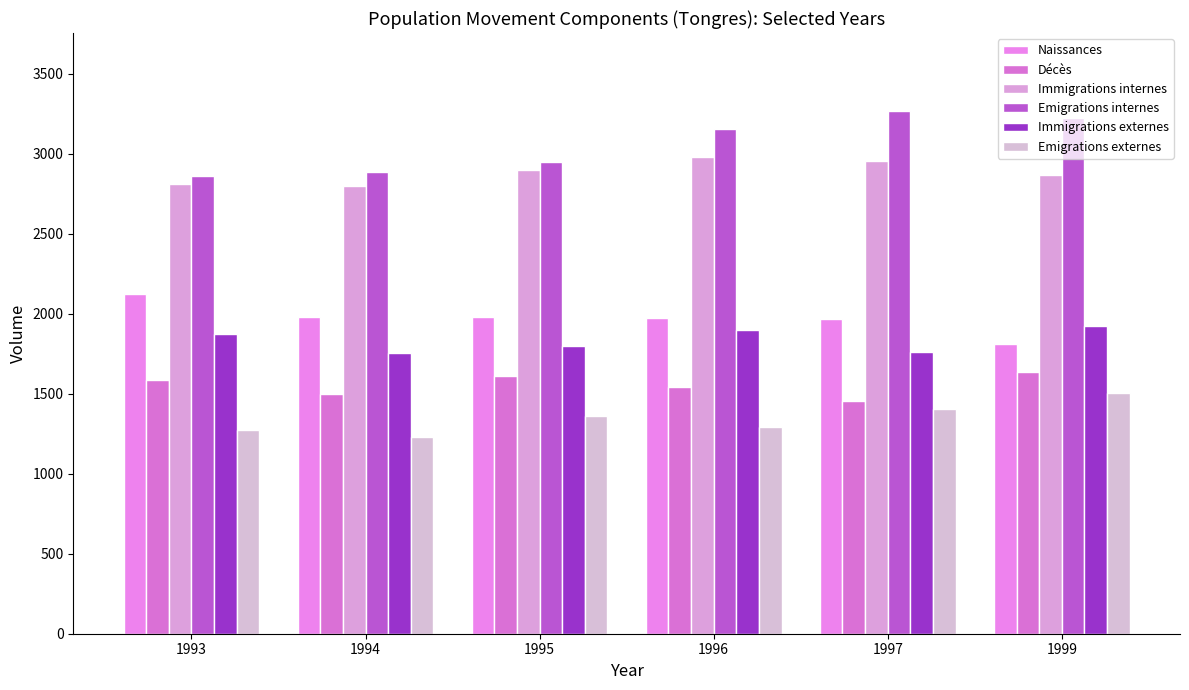

What is the spread (max minus min) of values at 1994?

1653